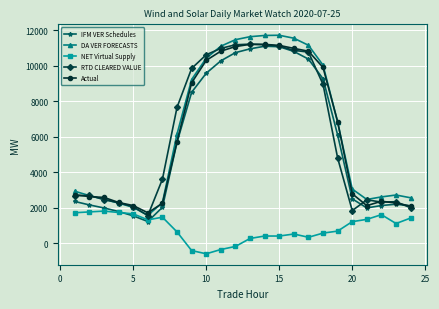

How many distinct data groups are displayed?

5